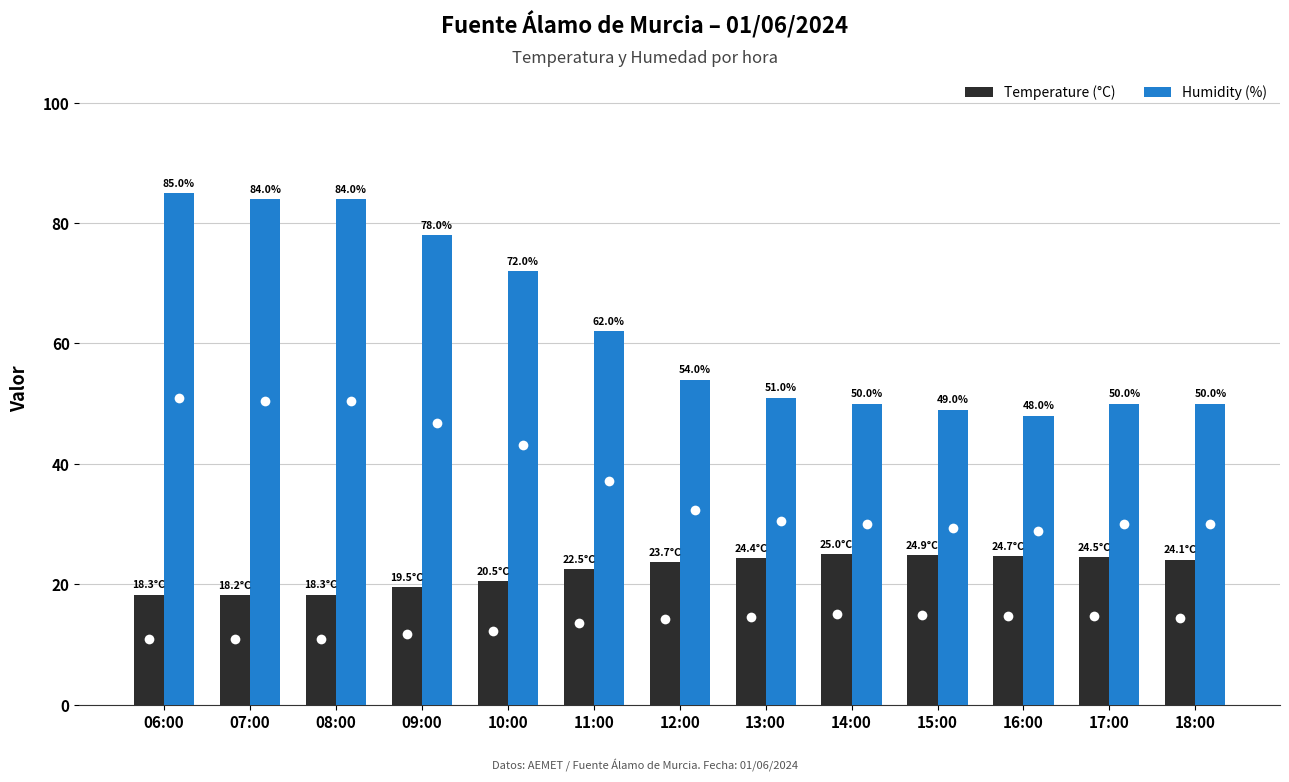

Which category has the highest value across all series?

06:00